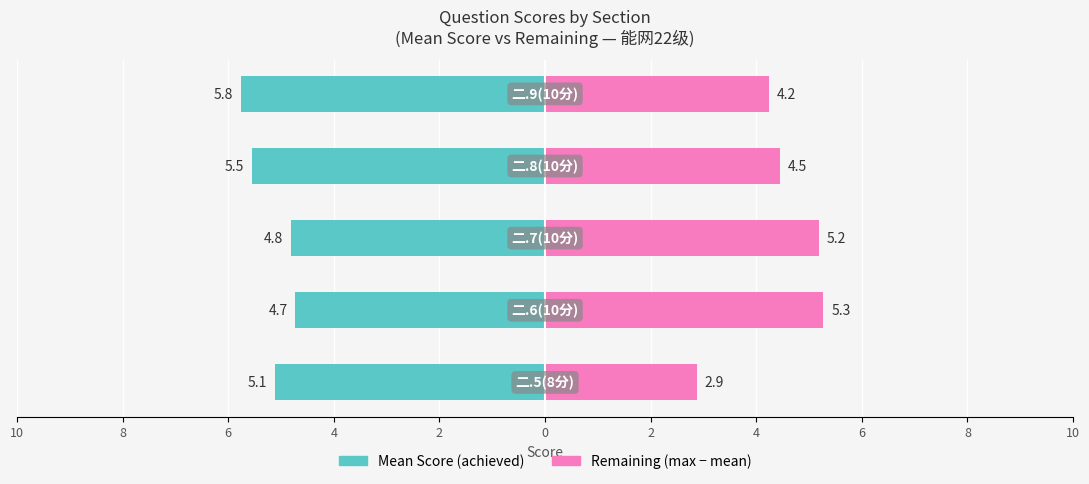

Which series has the largest range (max minus min)?

Remaining